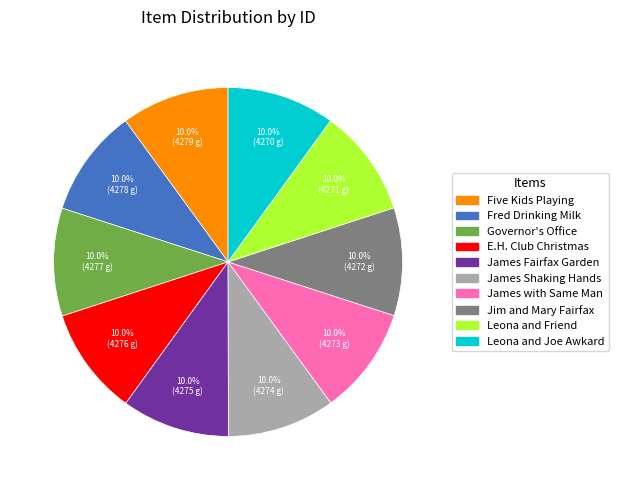

Is there any slice that represents more than half of the pie?

No